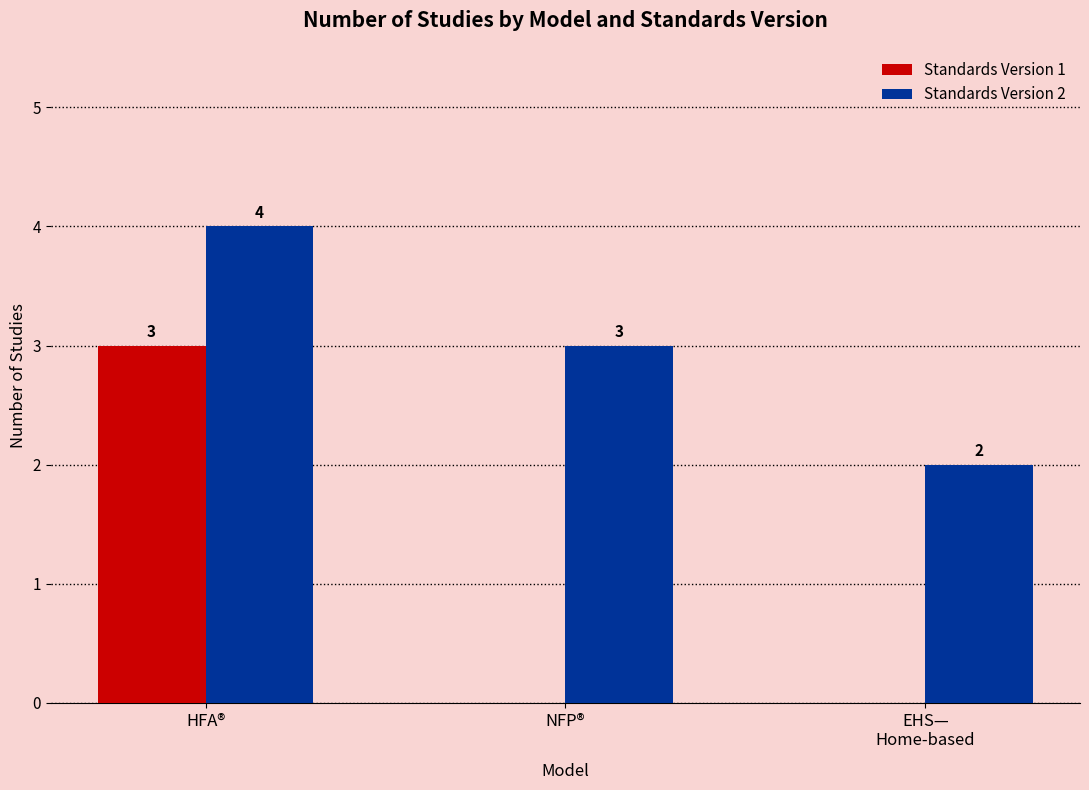

How many positive values does the Standards Version 1 series have?

1